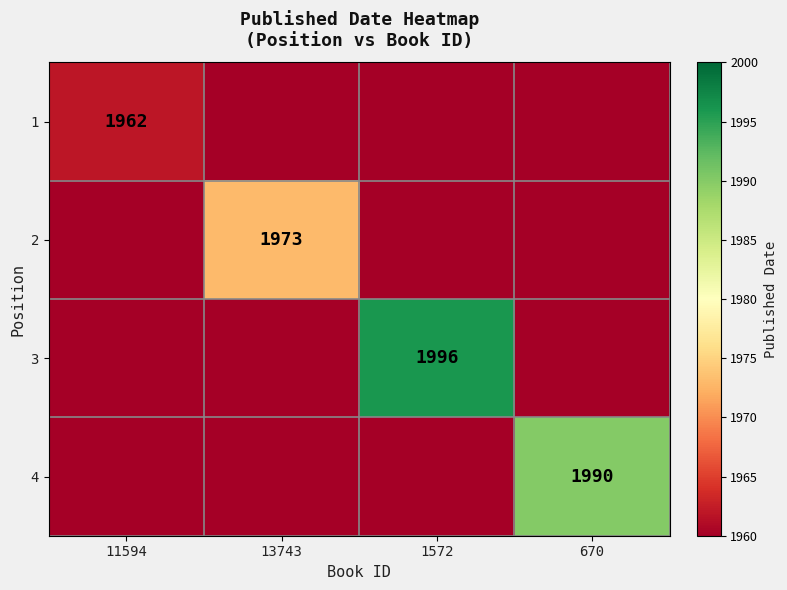

The 3 series shows 2792 at 1572. True or false?

False